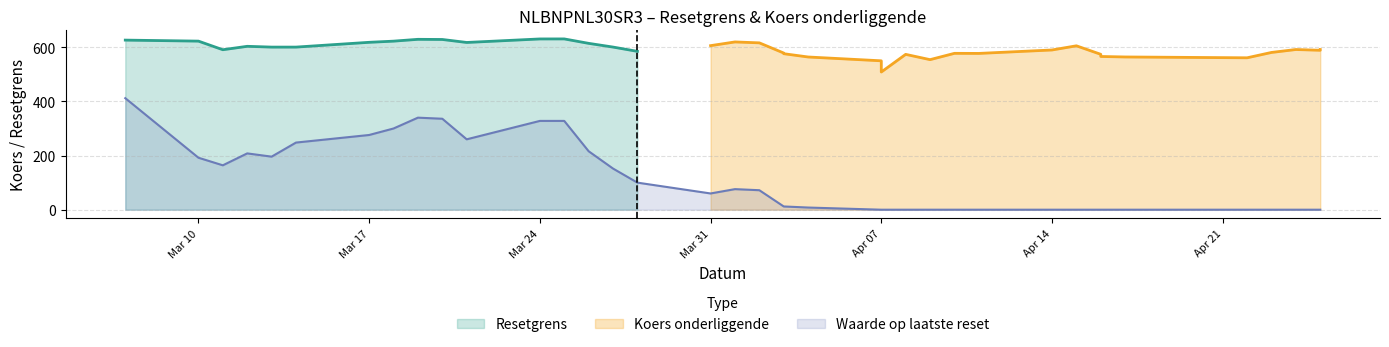

What is the maximum value for Resetgrens?

630.8